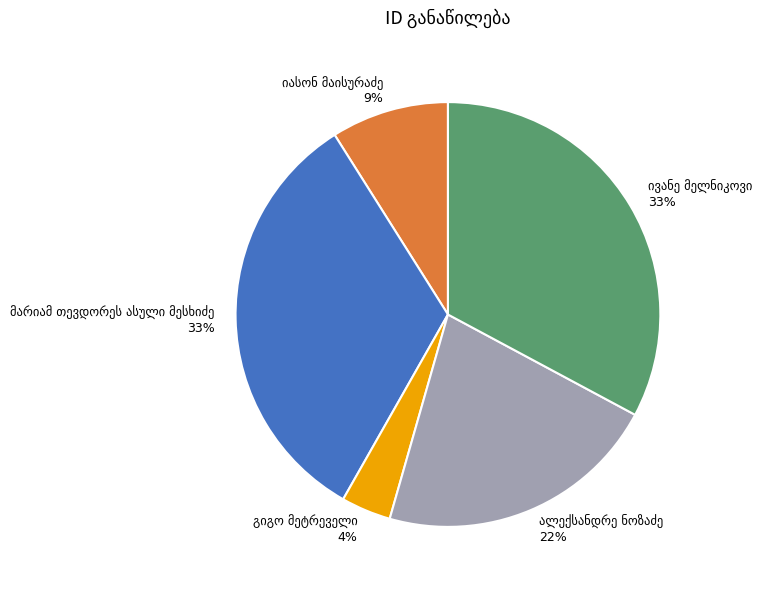

To the nearest percent, what is the average slice percentage?

20%